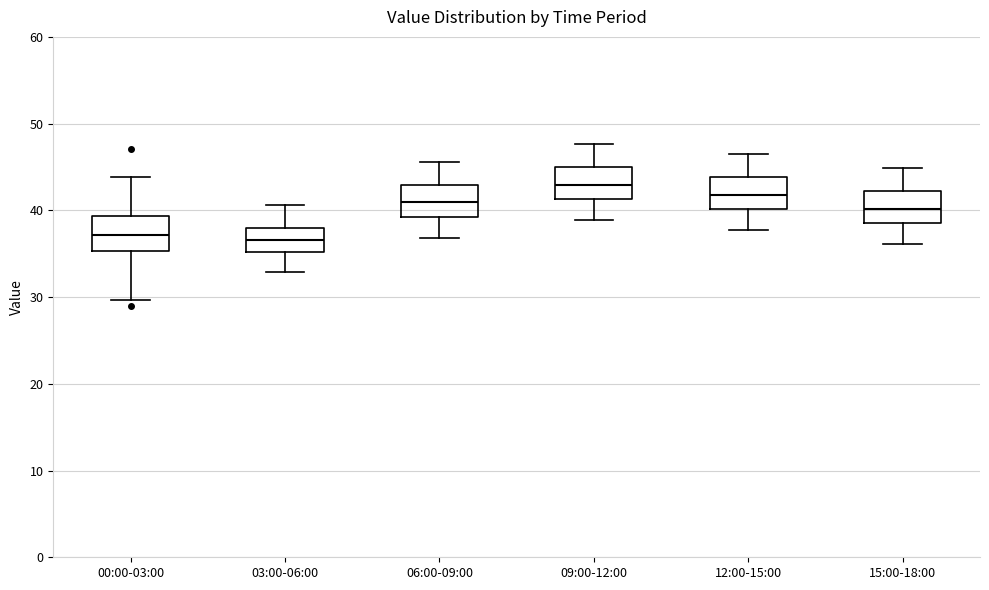

Reading left to right, transcribe this box plot: for each box, give where its median line is, the range the box spans, and where its two whiskers end, as read against the y-axis. The values are not printed on the chart, so give them approximately, as read against the axis.

00:00-03:00: median 37, box 35 to 39, whiskers 30 to 44
03:00-06:00: median 37, box 35 to 38, whiskers 33 to 41
06:00-09:00: median 41, box 39 to 43, whiskers 37 to 46
09:00-12:00: median 43, box 41 to 45, whiskers 39 to 48
12:00-15:00: median 42, box 40 to 44, whiskers 38 to 47
15:00-18:00: median 40, box 39 to 42, whiskers 36 to 45